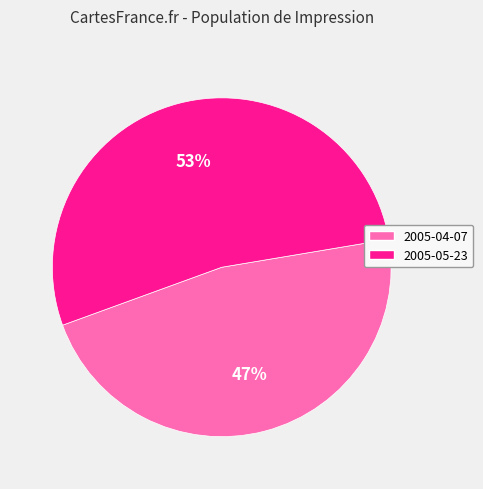

Approximately how many times larger is the value at 2005-04-07 compared to 2005-05-23?

0.9